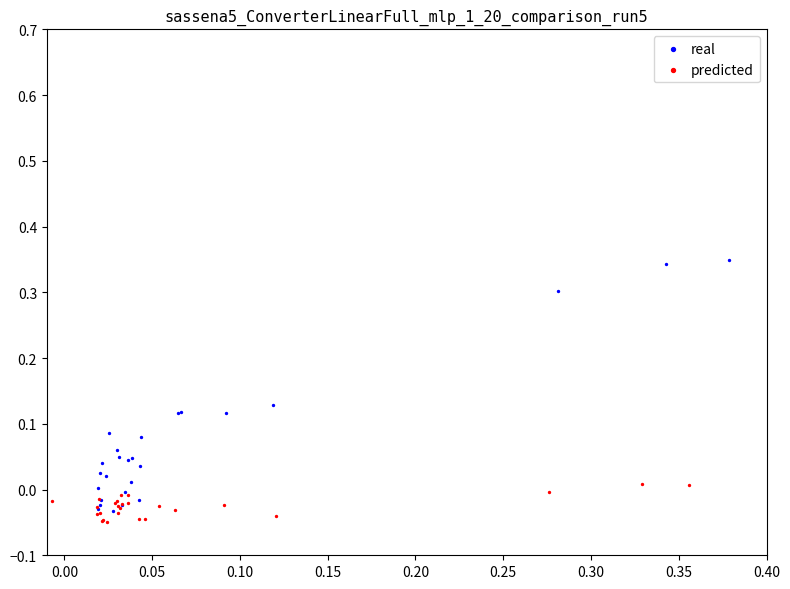

Which series has the widest spread of Y values?

real